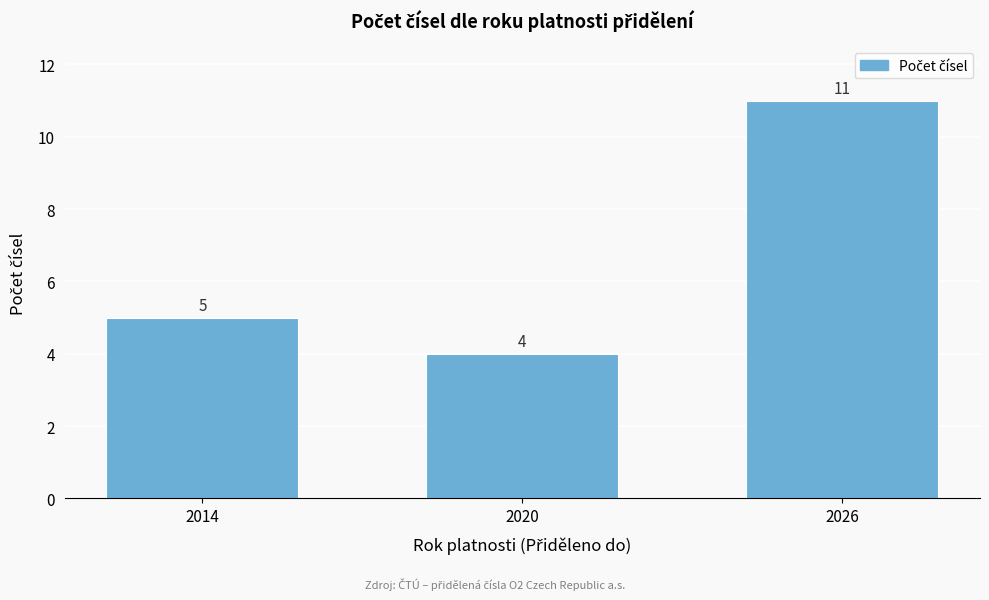

Reading left to right, extract all data points from this chart.

5	4	11